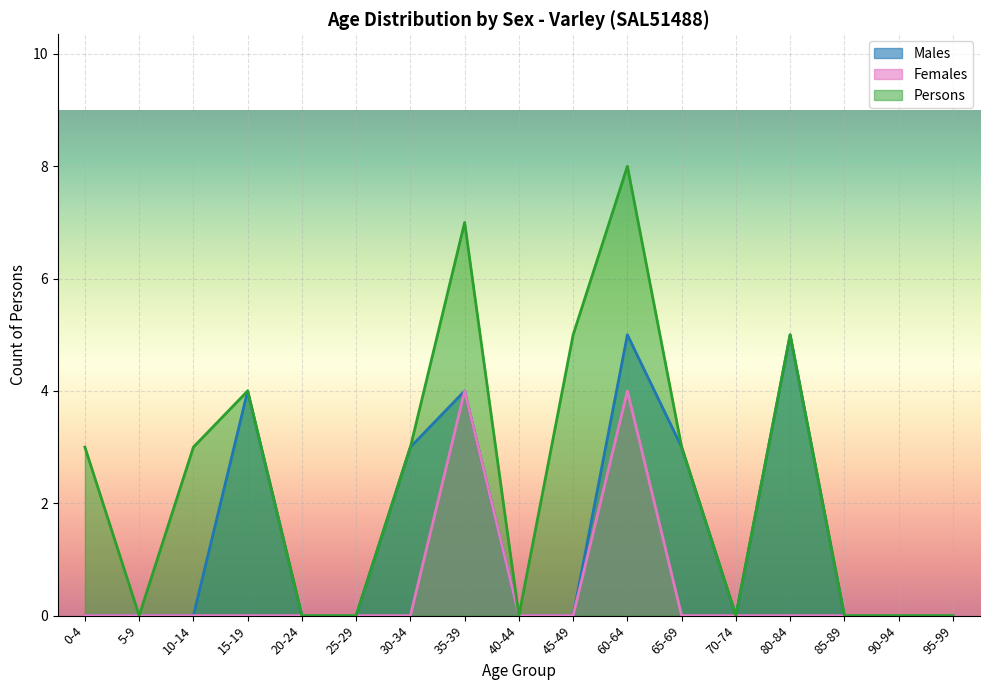

Reading left to right, list all the values displayed in this chart.

Males: 0	0	0	4	0	0	3	4	0	0	5	3	0	5	0	0	0
Females: 0	0	0	0	0	0	0	4	0	0	4	0	0	0	0	0	0
Persons: 3	0	3	4	0	0	3	7	0	5	8	3	0	5	0	0	0